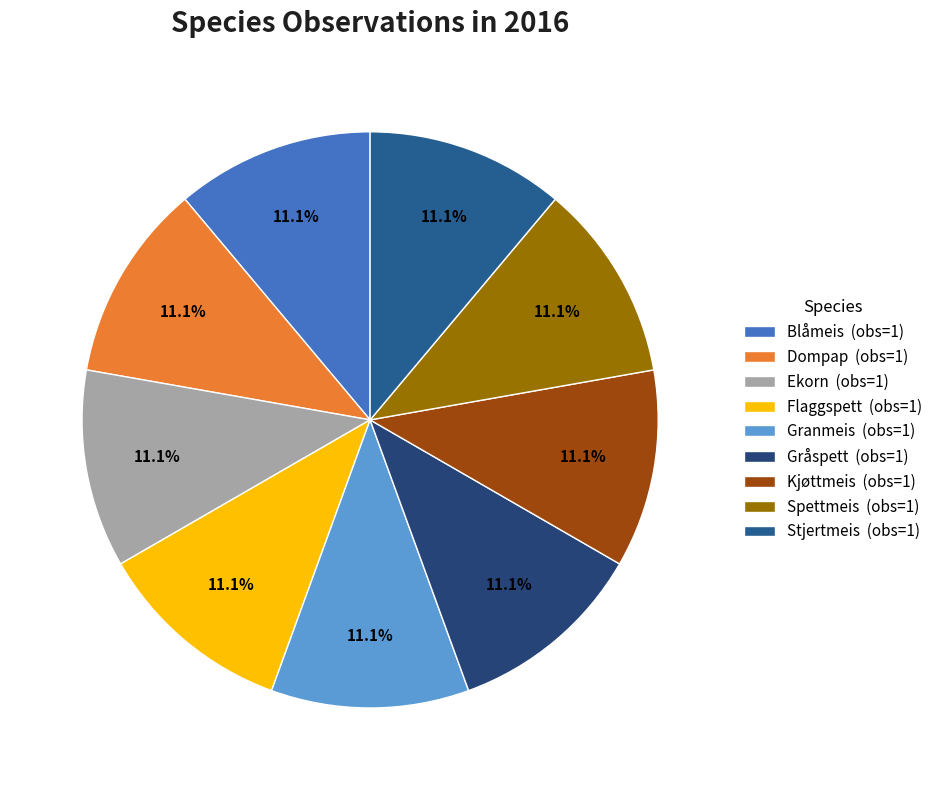

Does any single category account for the majority?

No